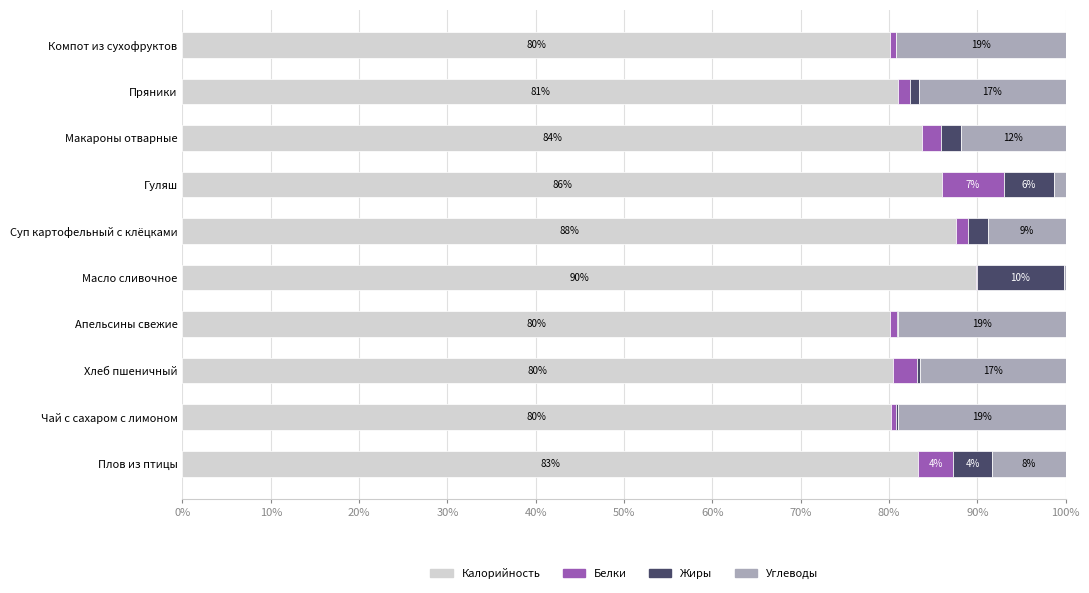

Which category has the highest value in the Калорийность series?

Масло сливочное